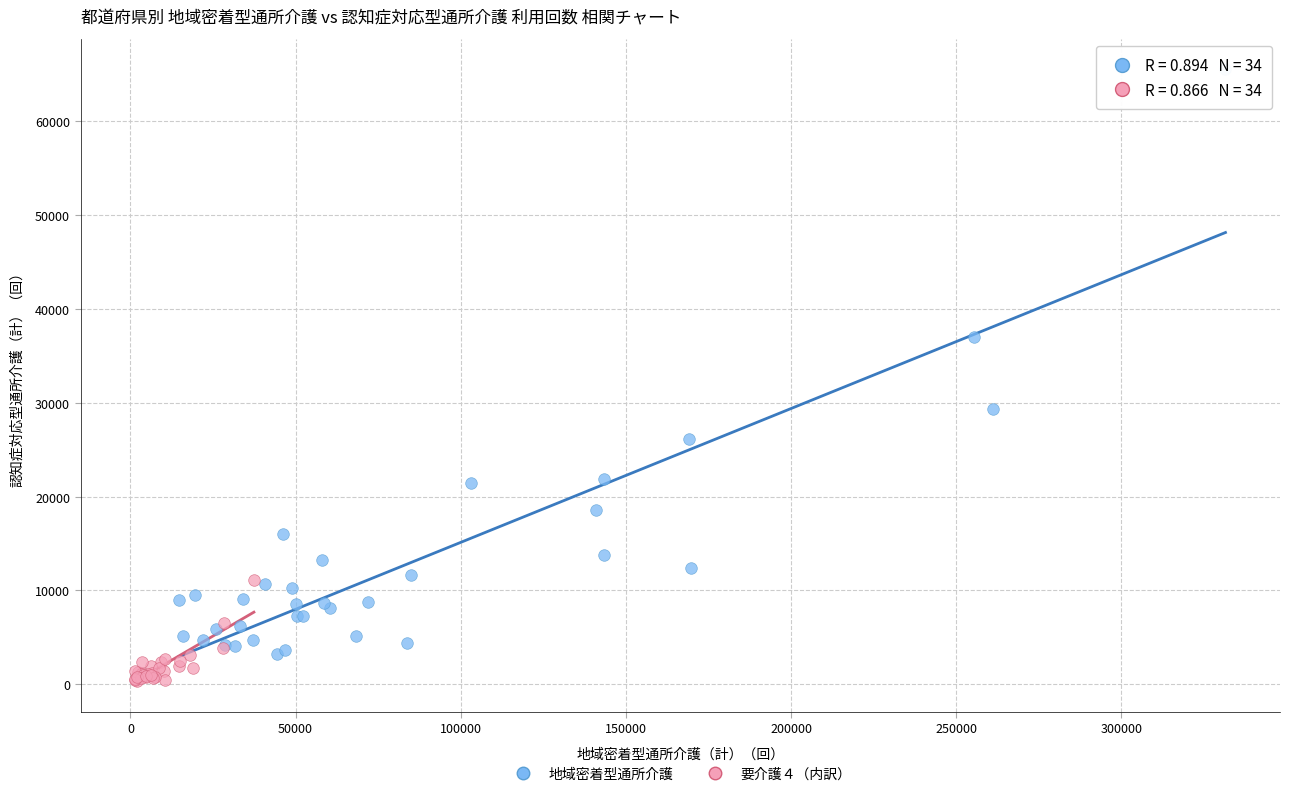

Which series contains the highest Y value?

地域密着型通所介護